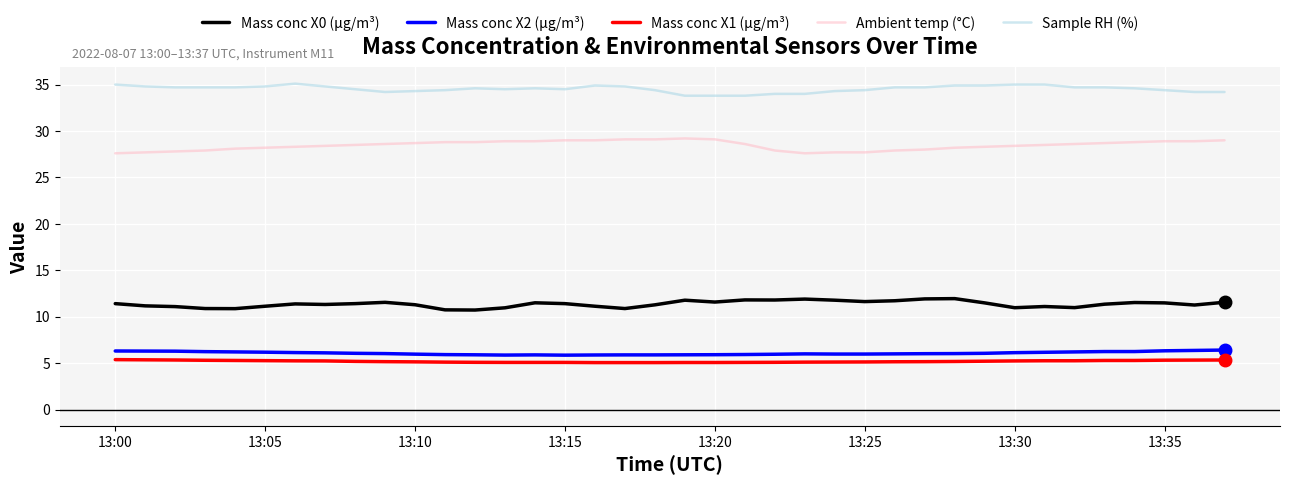

Which series has the largest total across all categories?

Sample RH (%)